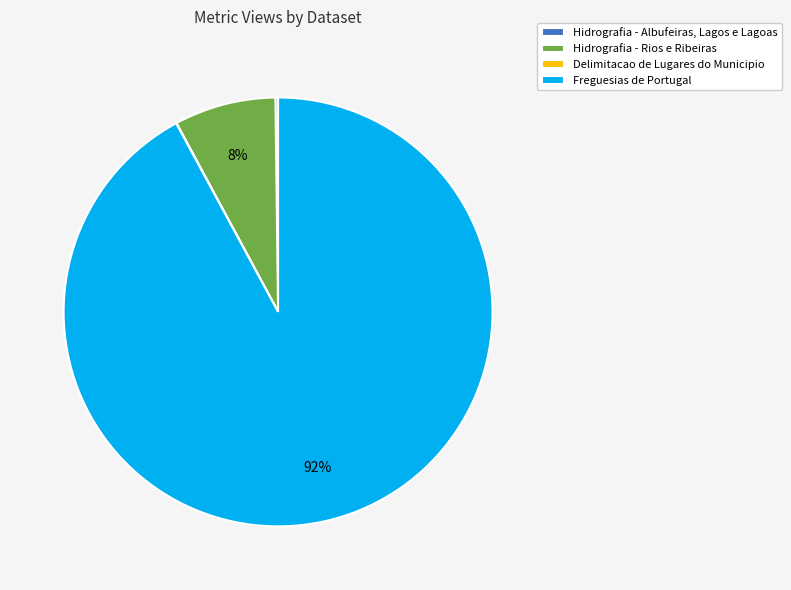

The Hidrografia - Rios e Ribeiras slice represents 17% of the pie. True or false?

False